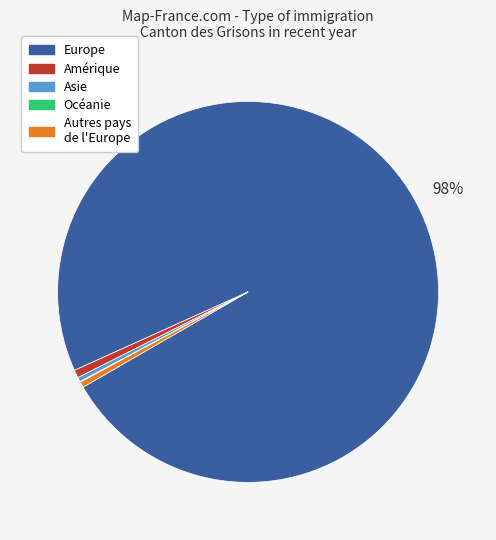

To the nearest percent, what is the average slice percentage?

20%